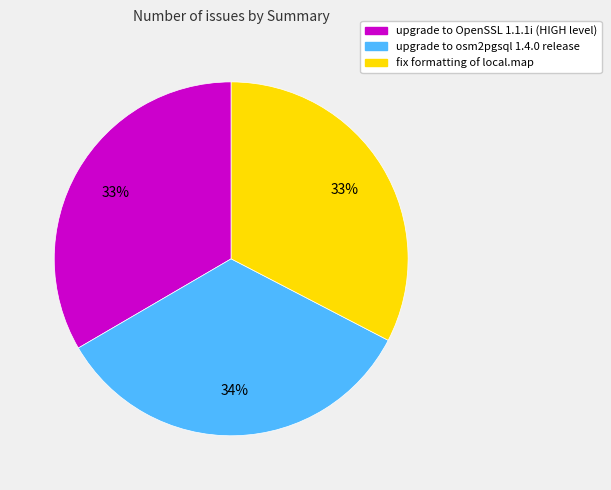

Approximately how many times larger is the value at upgrade to OpenSSL 1.1.1i (HIGH level) compared to fix formatting of local.map?

1.0